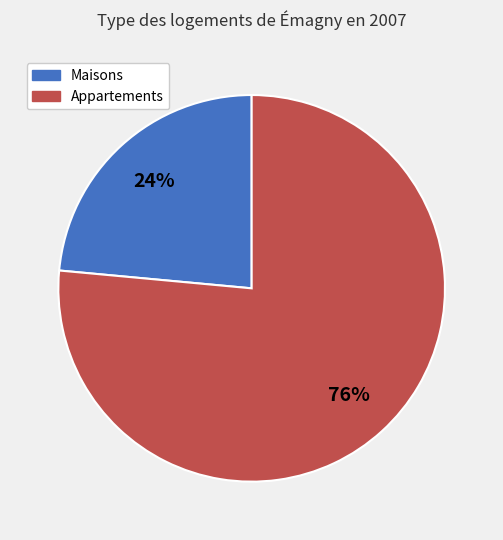

Is there any slice that represents more than half of the pie?

Yes